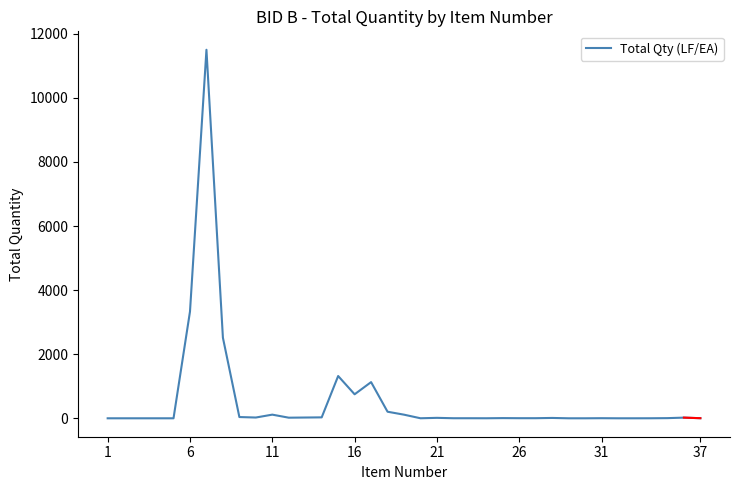

What is the greatest value displayed?

11500